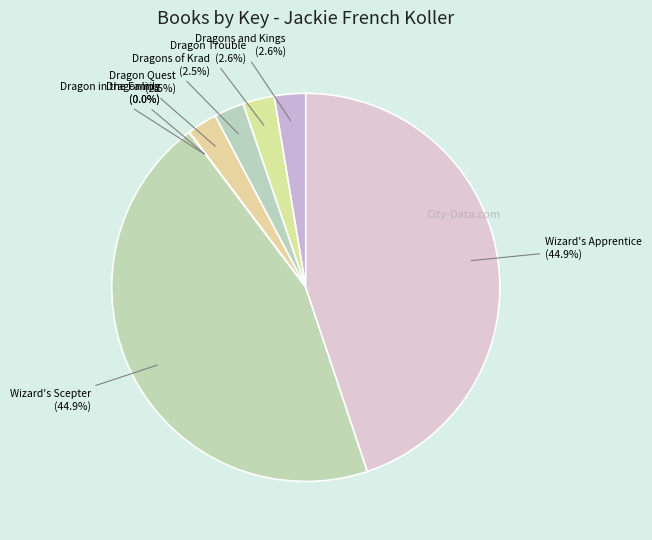

How many segments does this pie chart have?

8